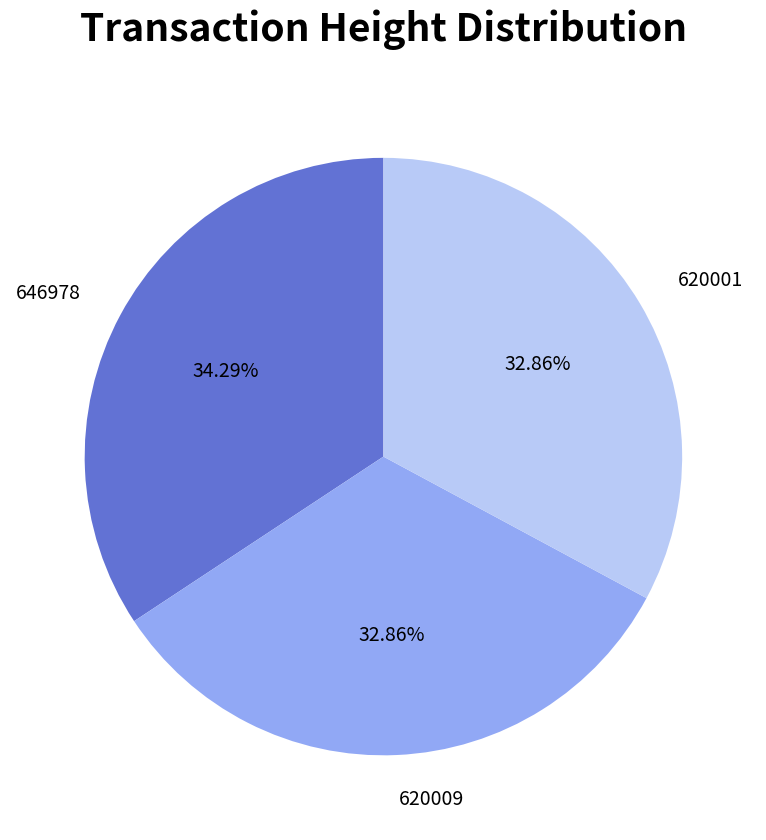

Does 620009 represent more than half of the total?

No